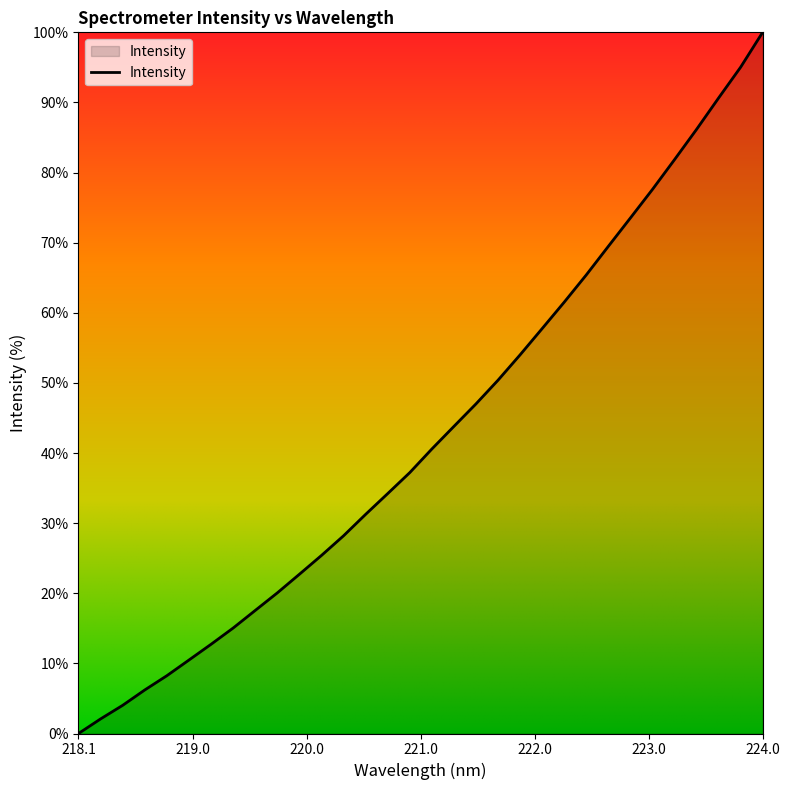

What is the difference between the maximum and minimum values?

100.0